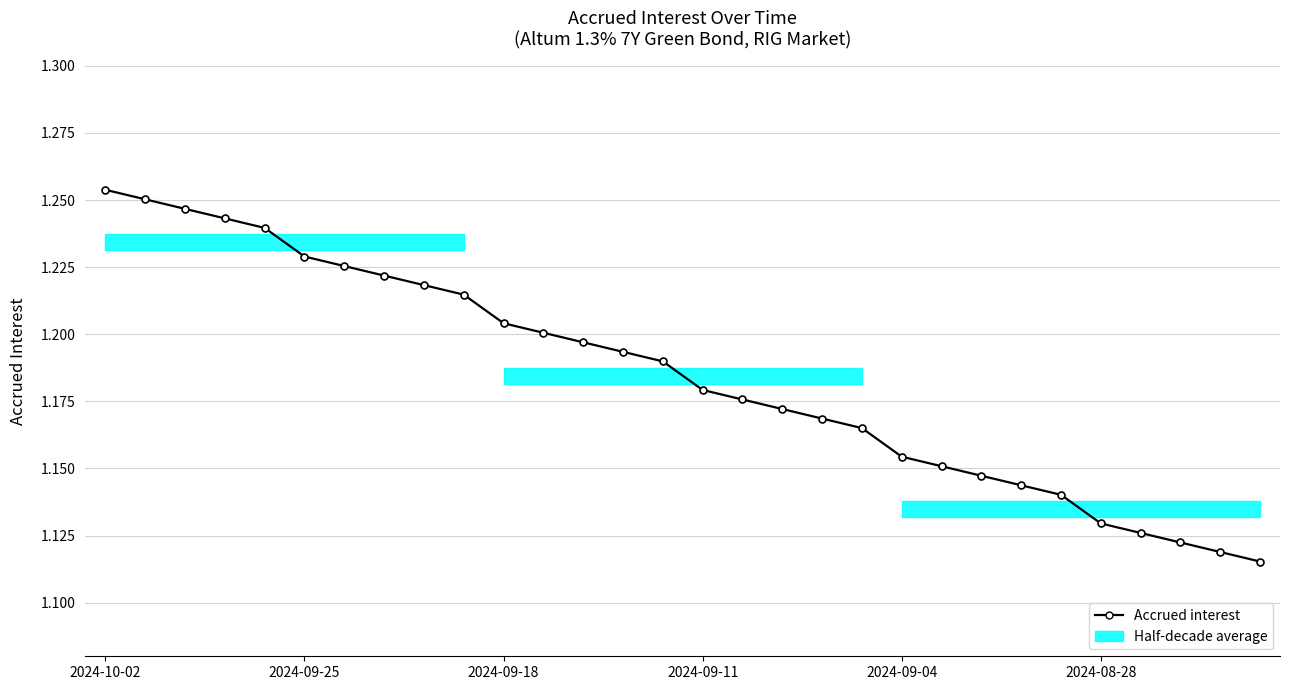

Does the chart display data point markers on the line(s)?

Yes